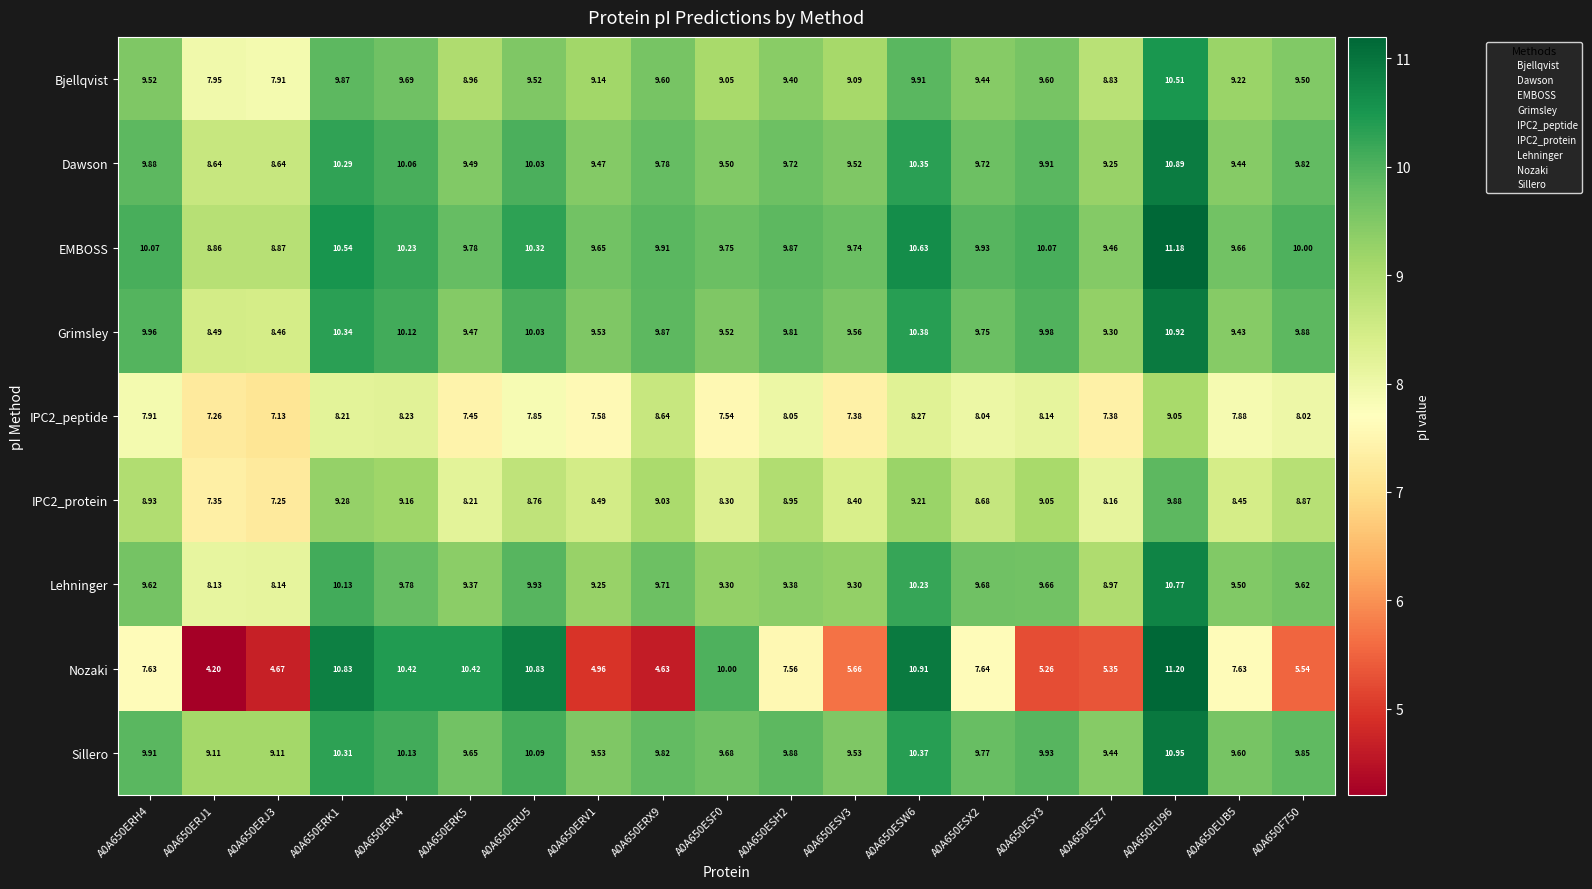

Which series changed the most between A0A650ESV3 and A0A650ESW6?

Nozaki